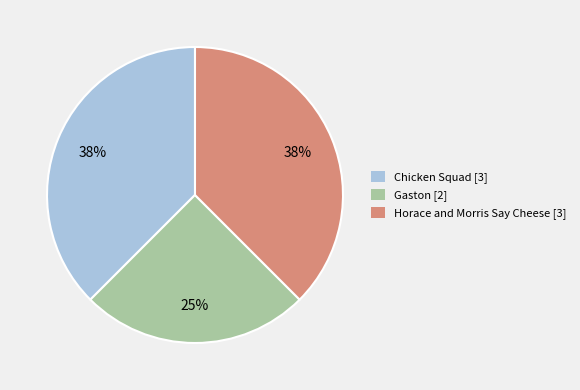

How many slices are in this pie chart?

3